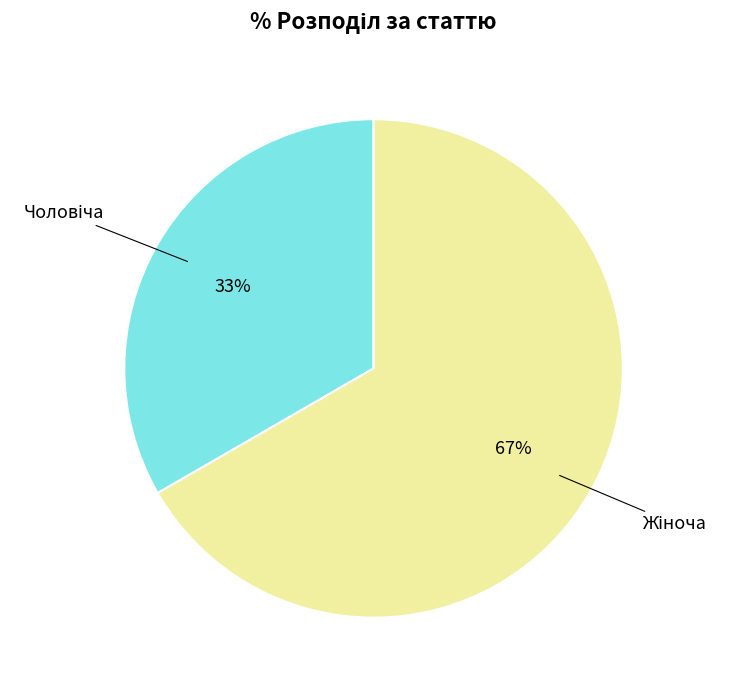

To the nearest percent, what is the average slice percentage?

50%